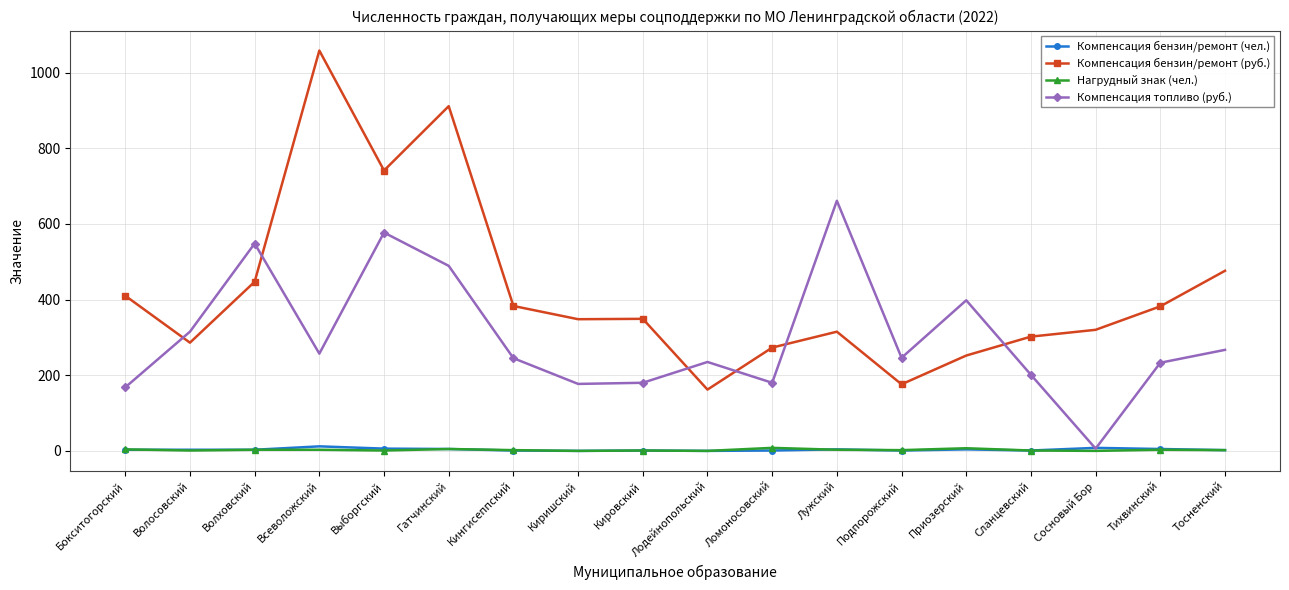

At which category does Компенсация топливо (руб.) reach its first local peak?

Волховский